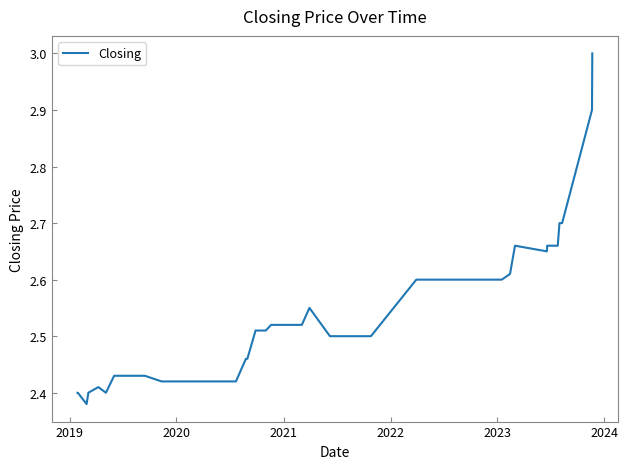

What is the greatest value displayed?

3.0